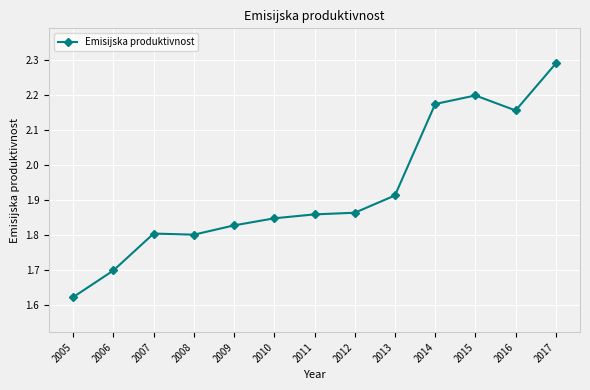

How many categories are shown in the chart?

13